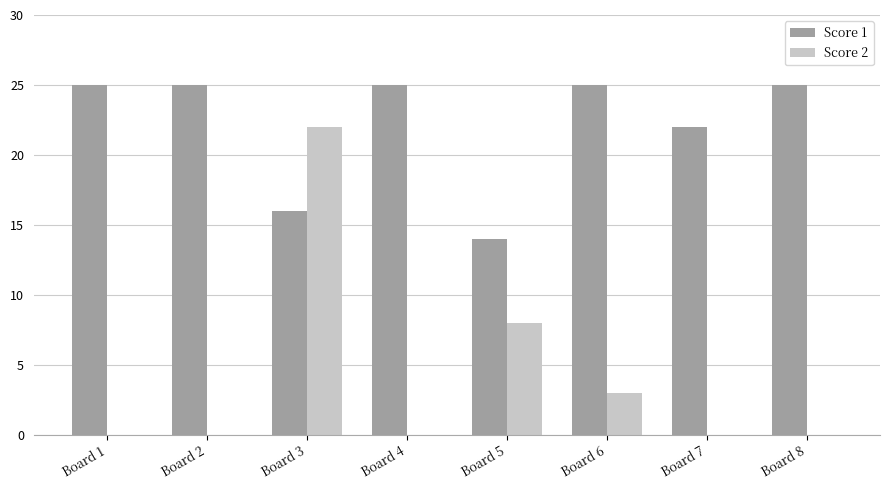

Which series changed the most between Board 5 and Board 6?

Score 1